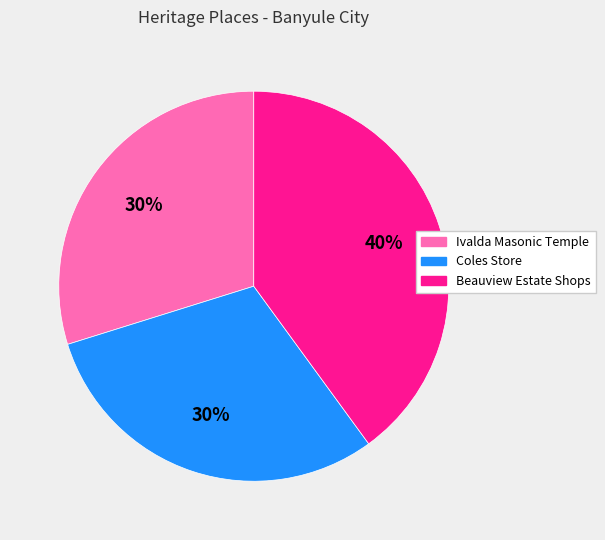

To the nearest percent, what is the difference between the largest and smallest slice percentages?

10%